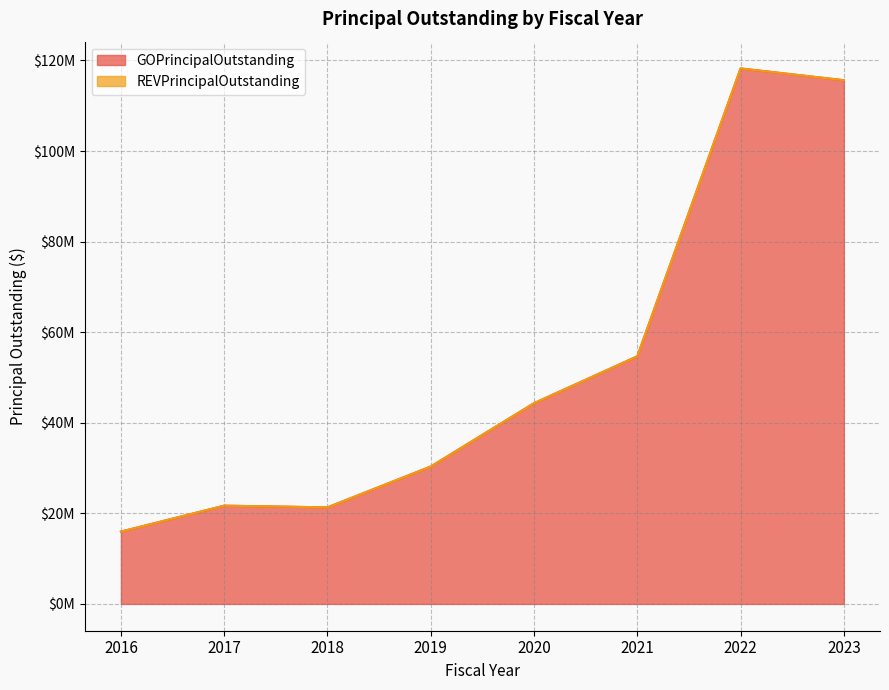

What is the value of the 8th point from the left?

115630000